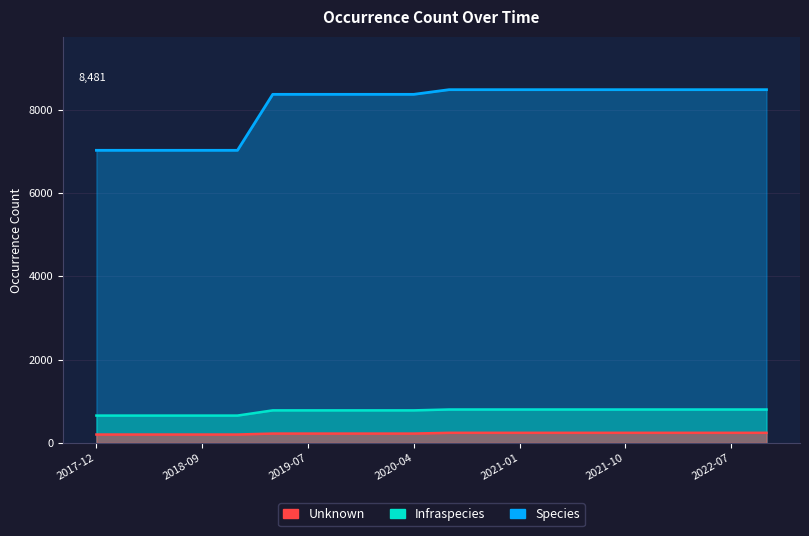

What are all the series names shown in the legend?

Species, Infraspecies, Unknown